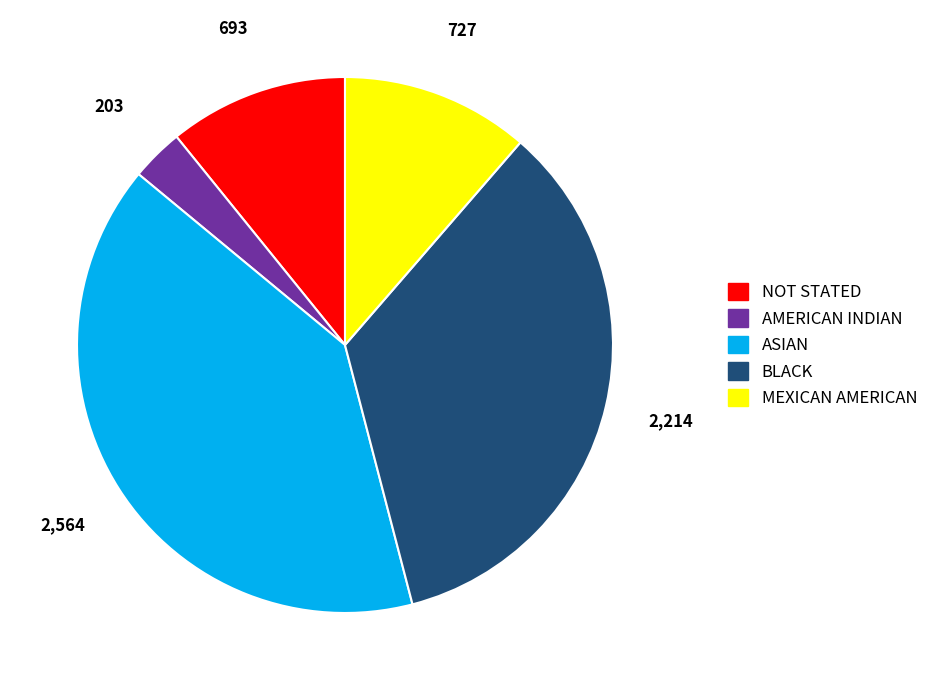

Rank the categories by value from lowest to highest.

AMERICAN INDIAN, NOT STATED, MEXICAN AMERICAN, BLACK, ASIAN